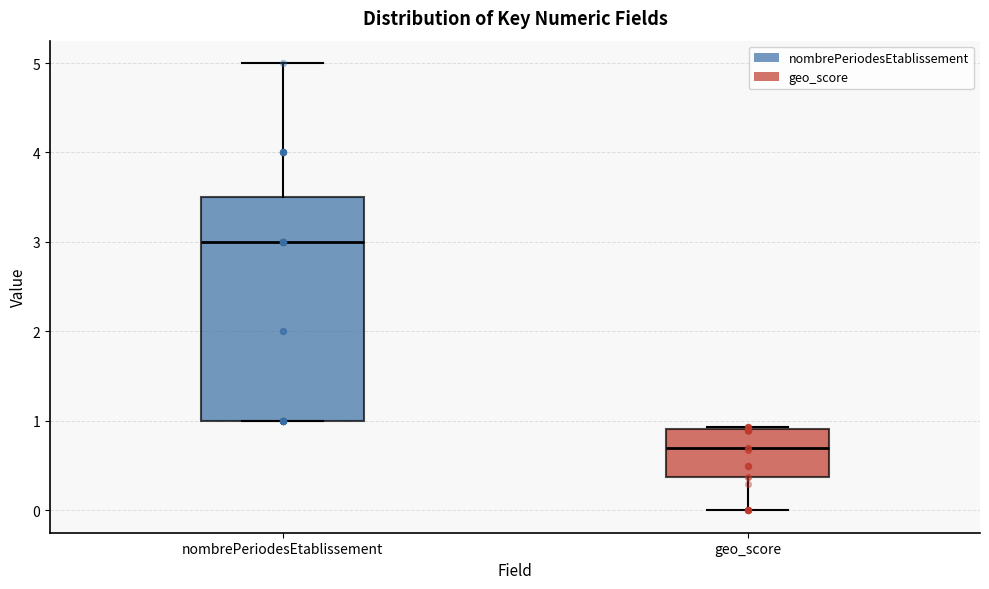

Comparing the boxes themselves (not the whiskers), which one is the tallest?

nombrePeriodesEtablissement